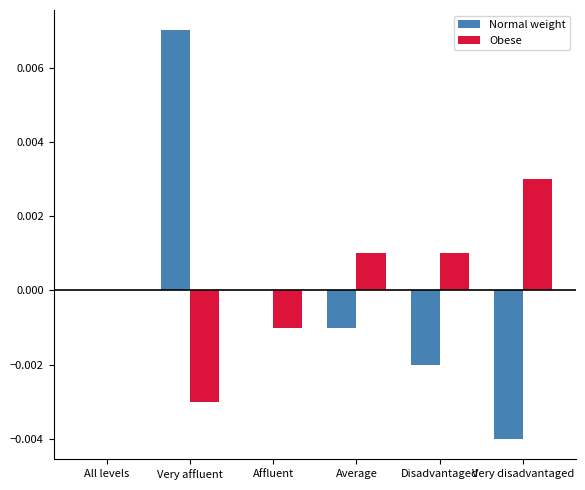

At which category is the sum across all series the highest?

Very affluent